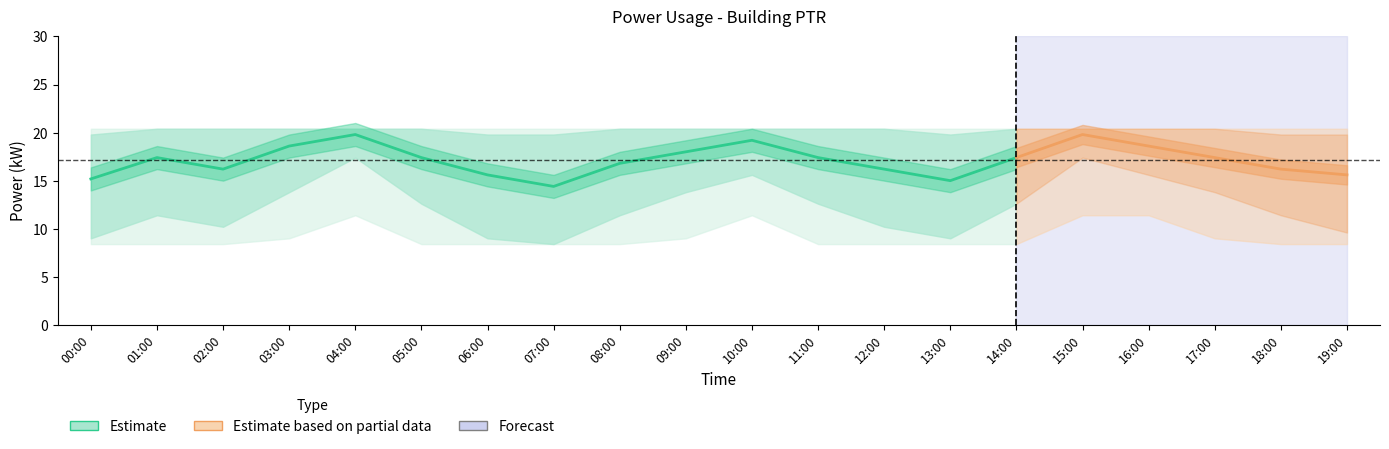

What is the label of the 6th point from the left?

05:00